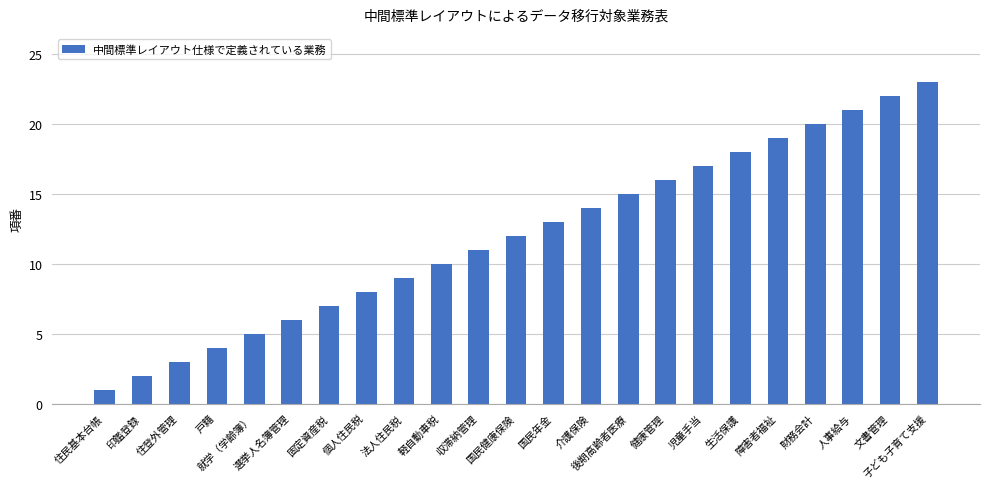

What is the sum of all values?

276